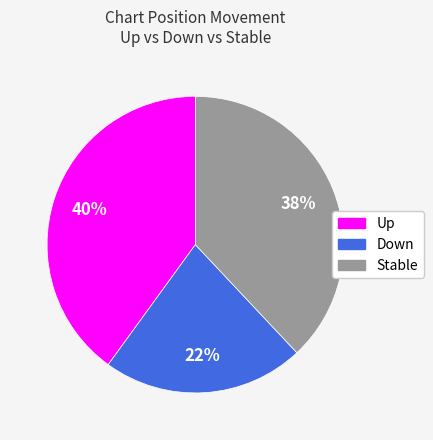

To the nearest percent, what is the difference between the largest and smallest slice percentages?

18%